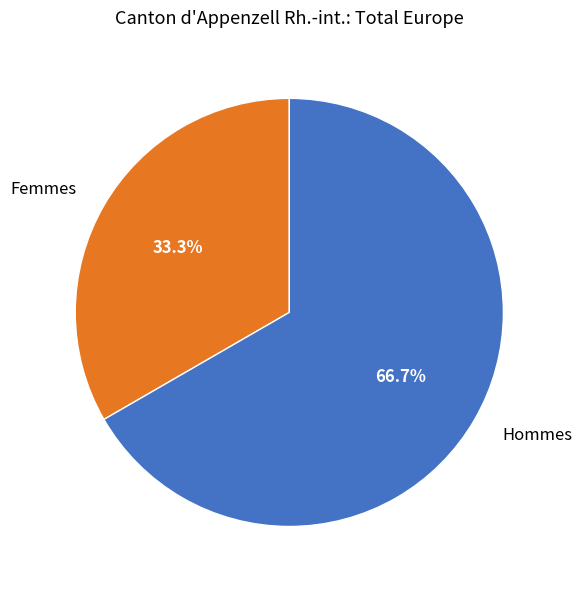

Is it true that Femmes is 33% of the pie?

True